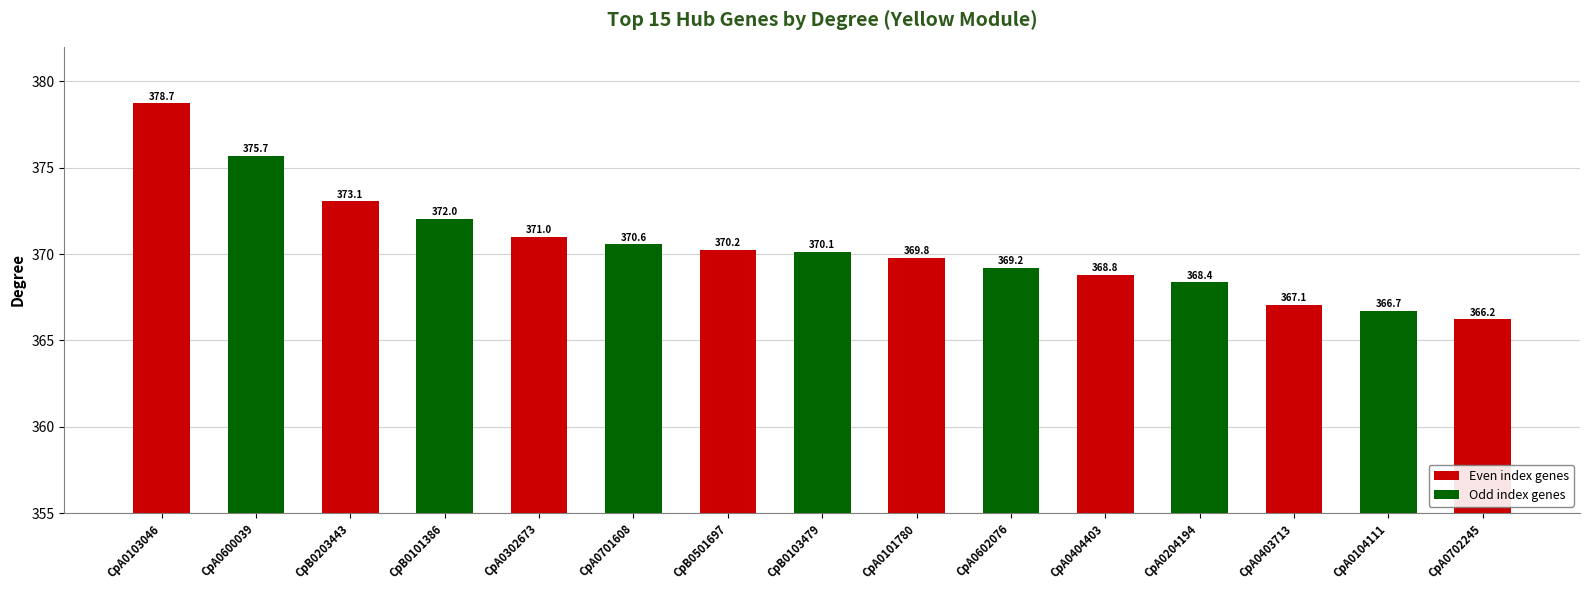

True or false: the data shows 366.2 at CpA0702245.

True